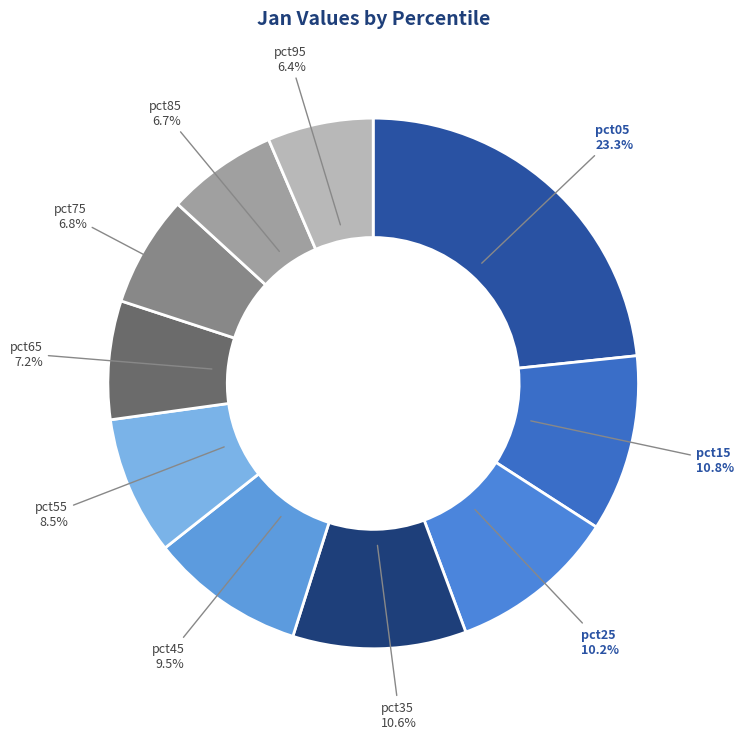

Which slice is the largest?

pct05